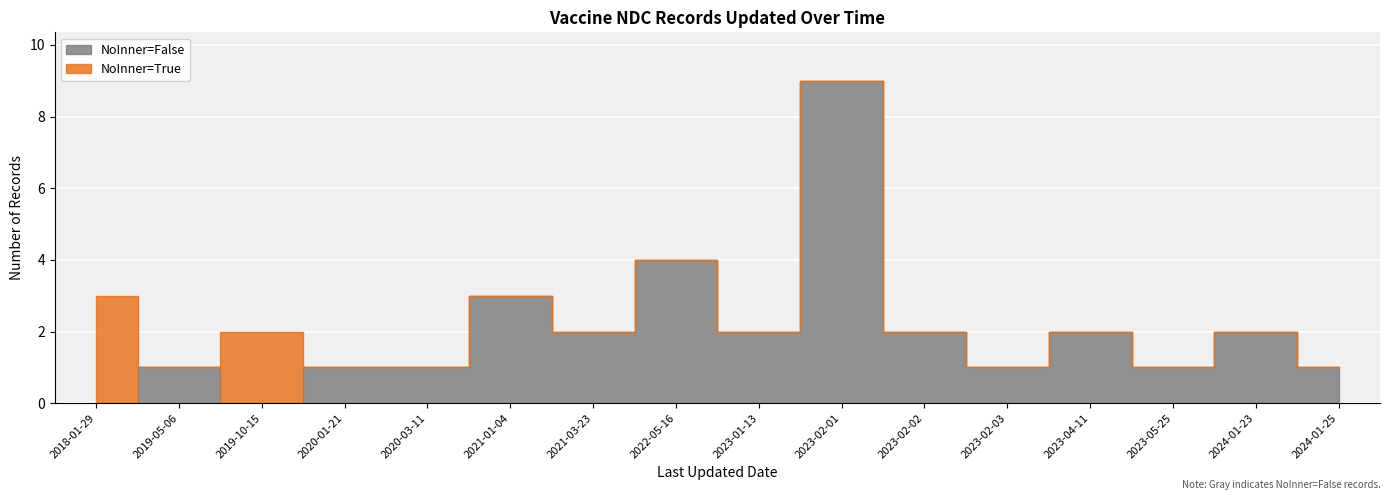

True or false: there are more than 0 points higher than both neighbors.

True